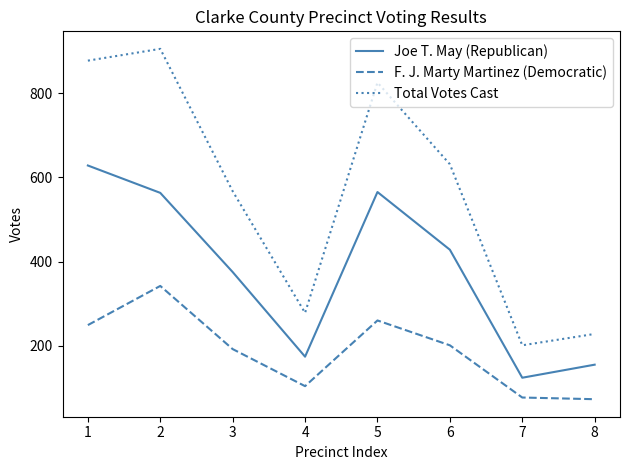

How many interior local valleys does the Joe T. May (Republican) series have?

2